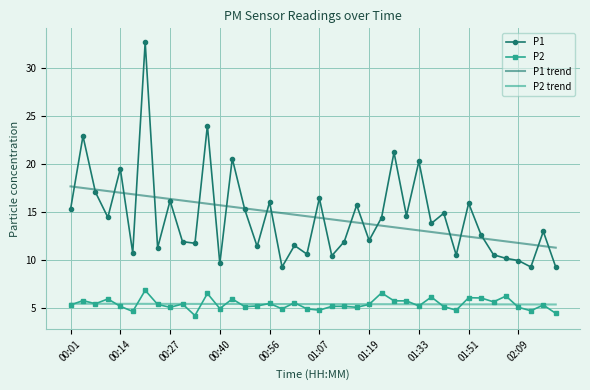

Which series has the widest spread of values?

P1